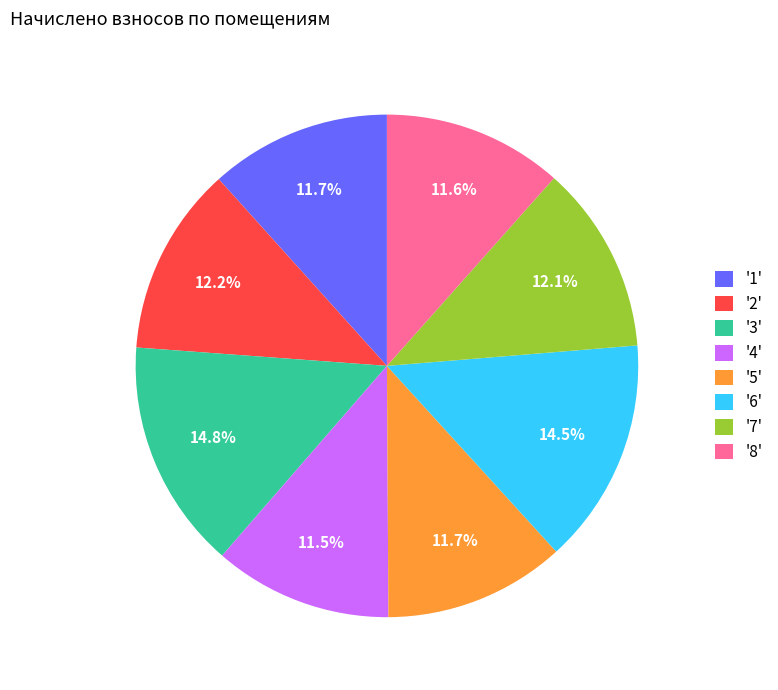

Between '6' and '7', which is larger?

'6'